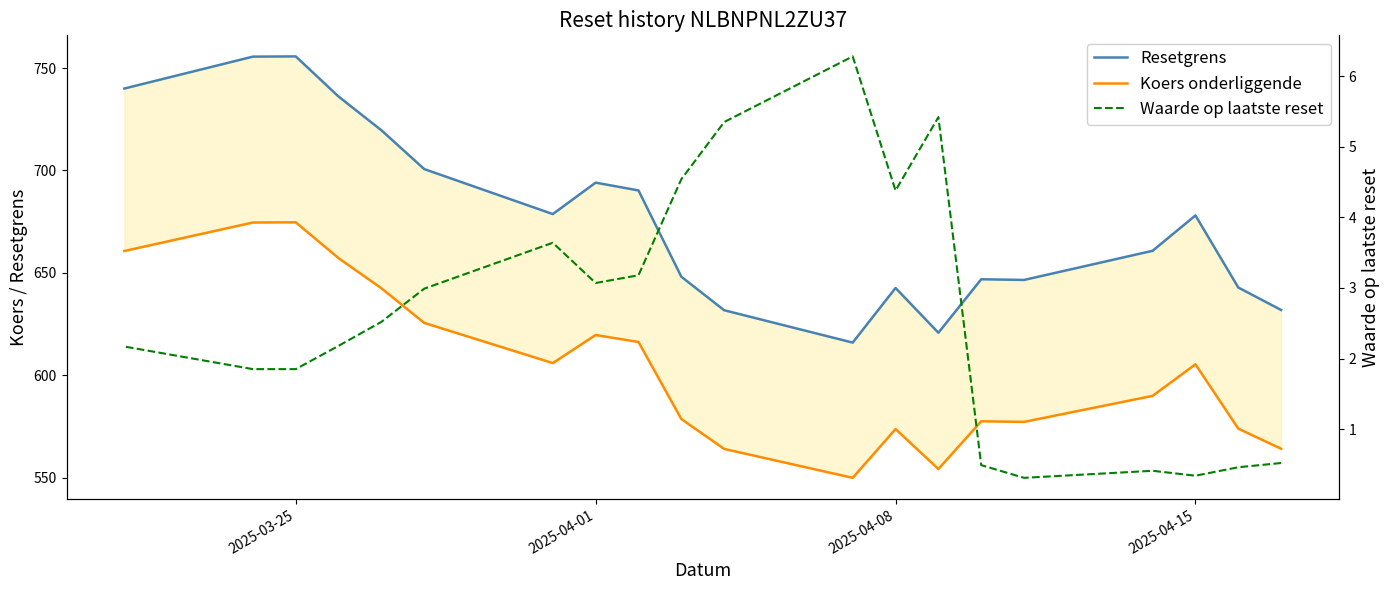

The value of Waarde op laatste reset at 16 is 0.6. True or false?

False